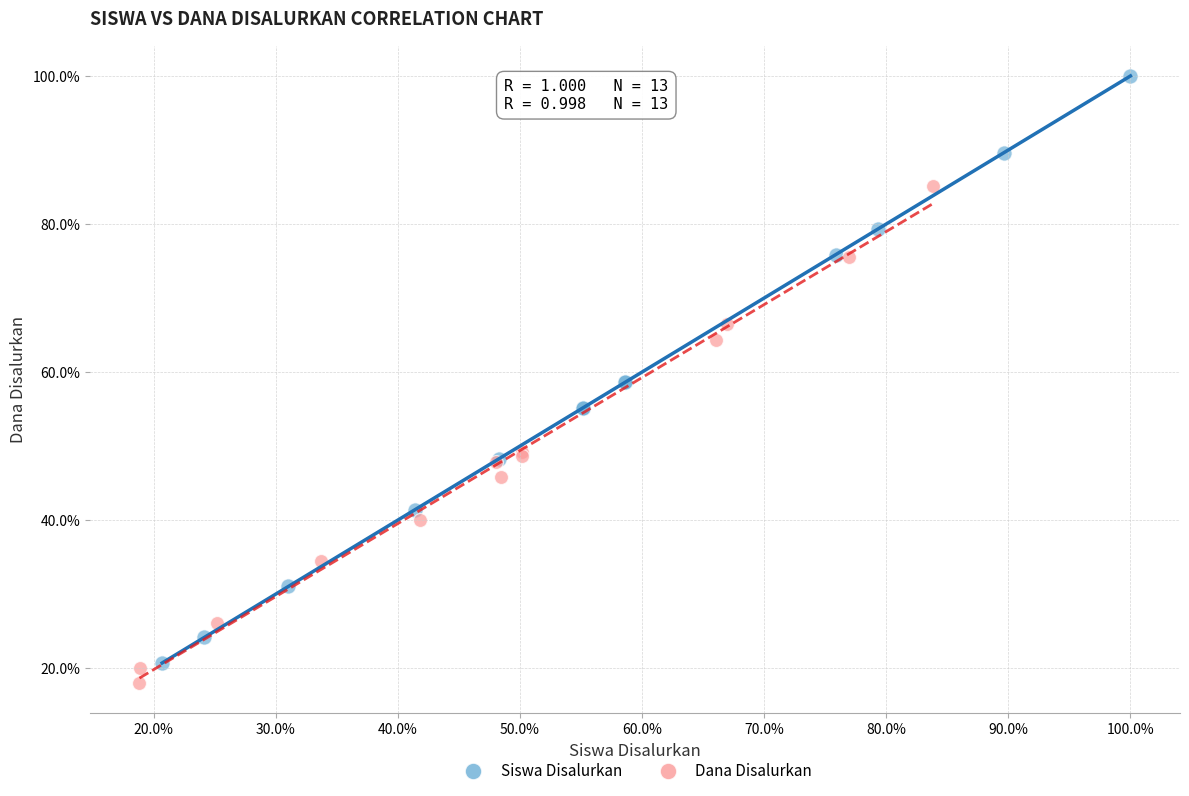

Which series has the widest spread of Y values?

Siswa Disalurkan